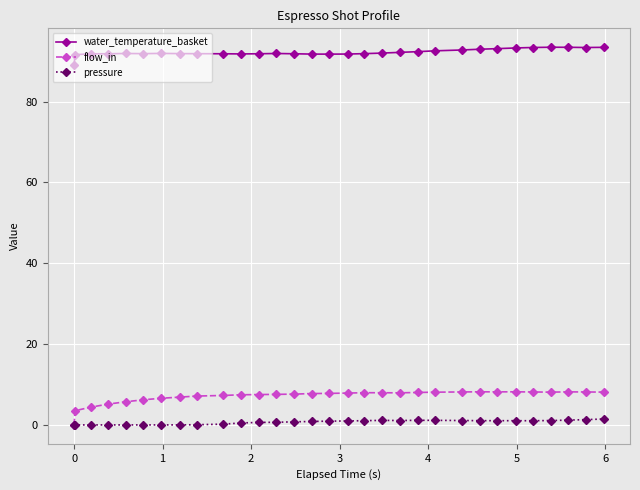

Which series has the widest spread of values?

flow_in